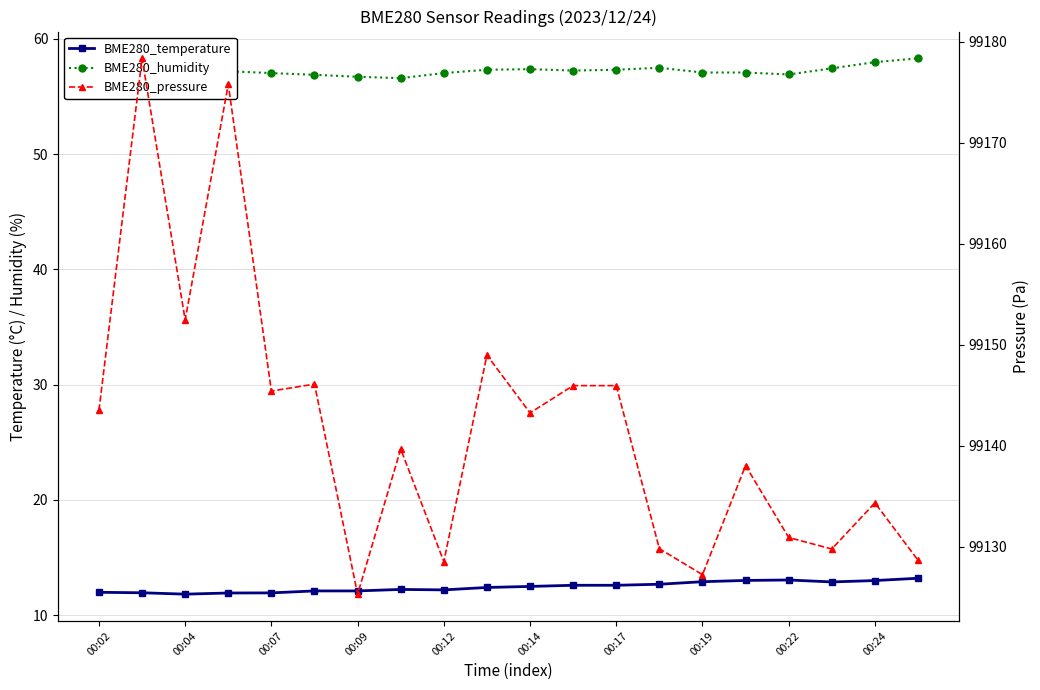

Rank the series by their maximum value, from highest to lowest.

BME280_pressure, BME280_humidity, BME280_temperature